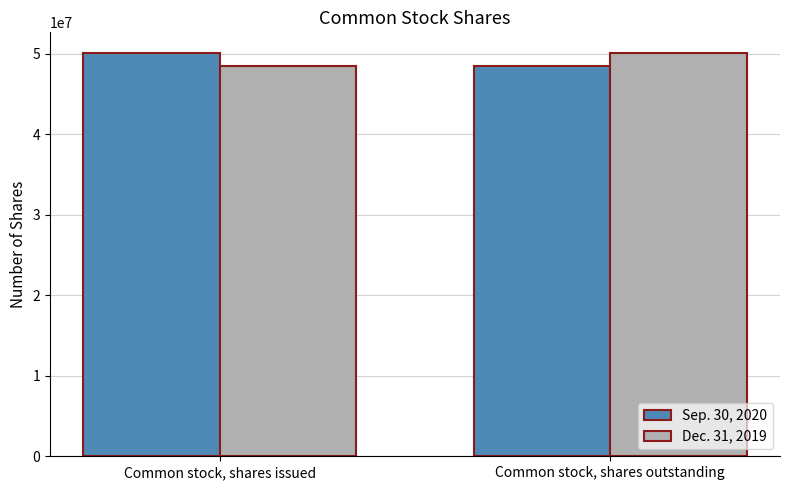

What is the average value of the Dec. 31, 2019 series?

49332000